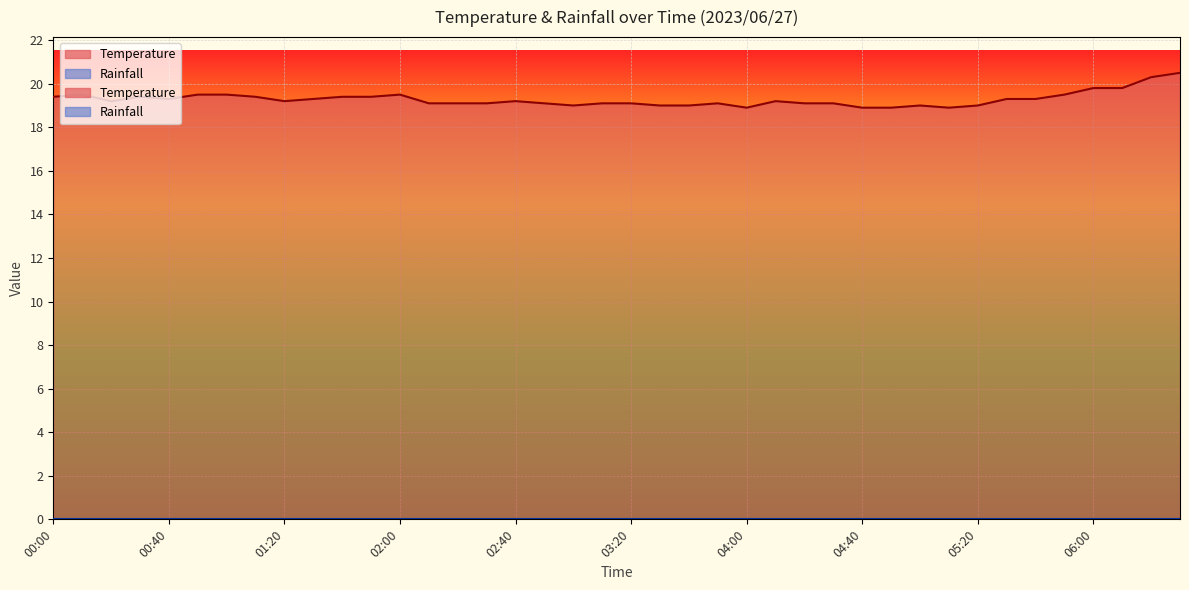

What position from the left is 04:10?

26